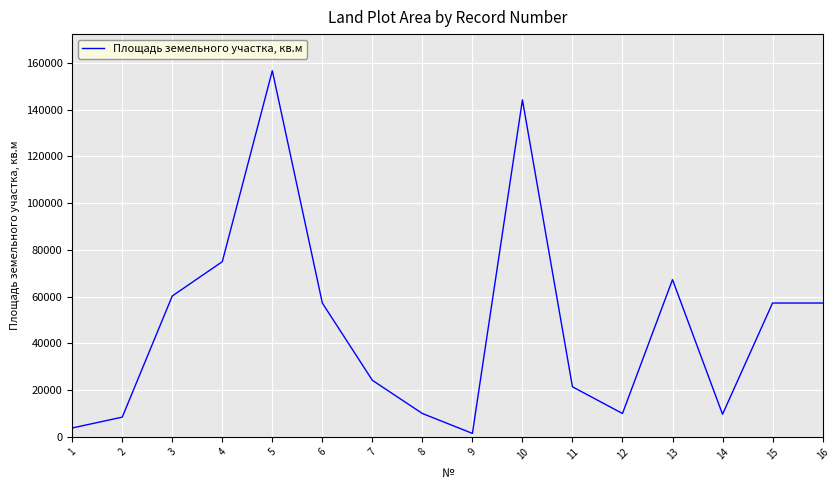

At which category does the data reach its first local peak?

5